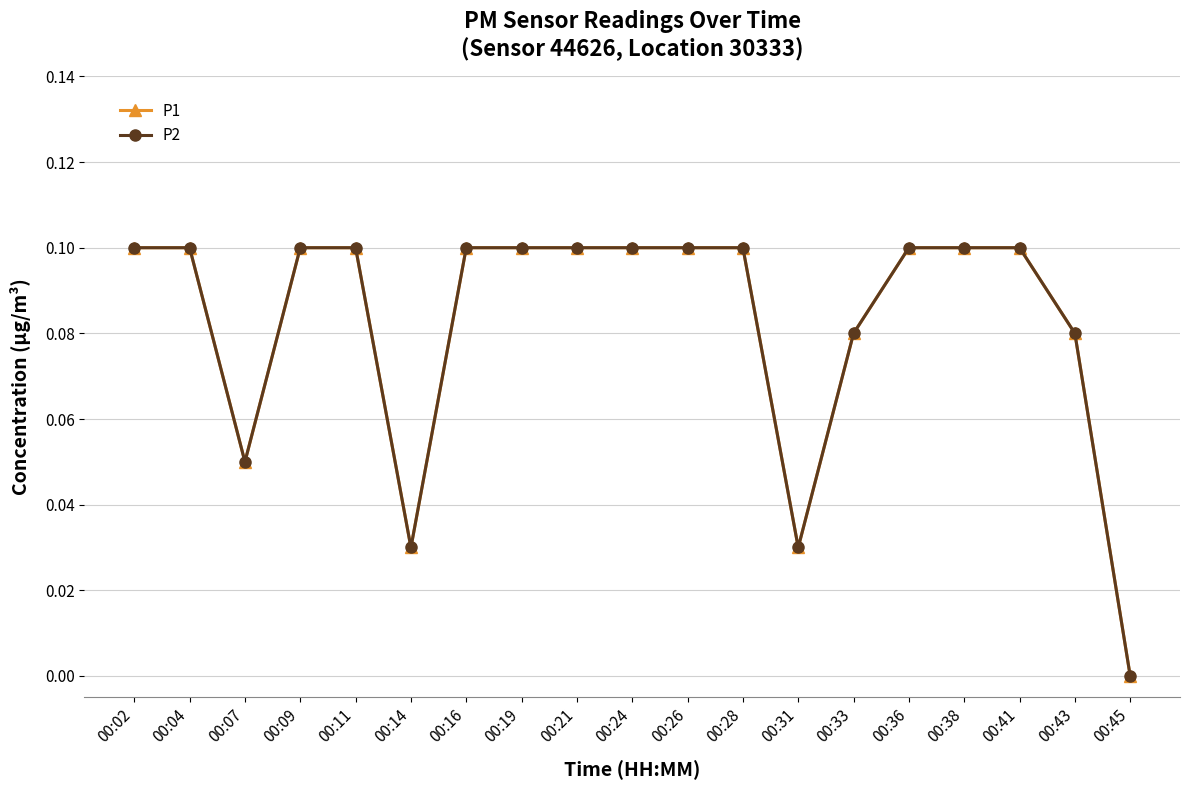

Which label corresponds to the smallest value in the chart?

00:45